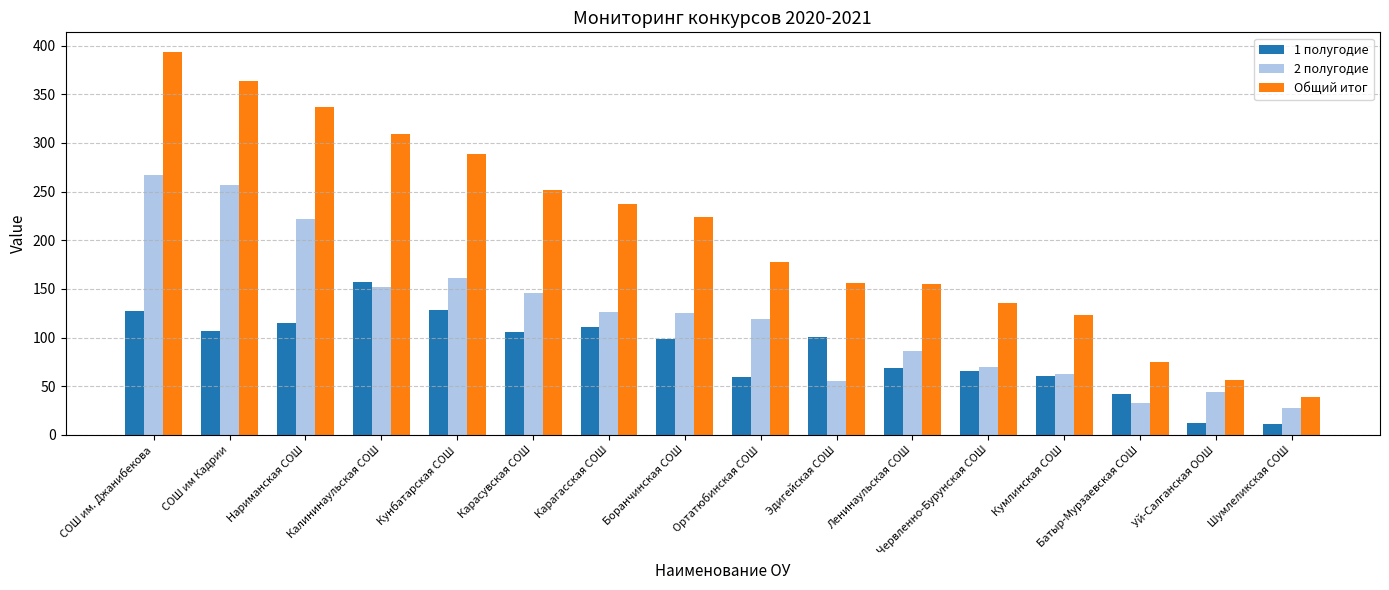

What is the label of the 16th bar from the left?

Шумлеликская СОШ